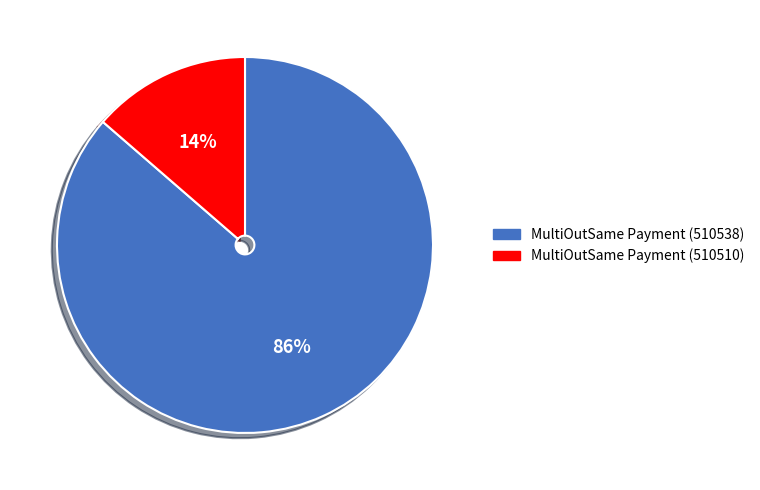

Is there a majority slice in this chart?

Yes